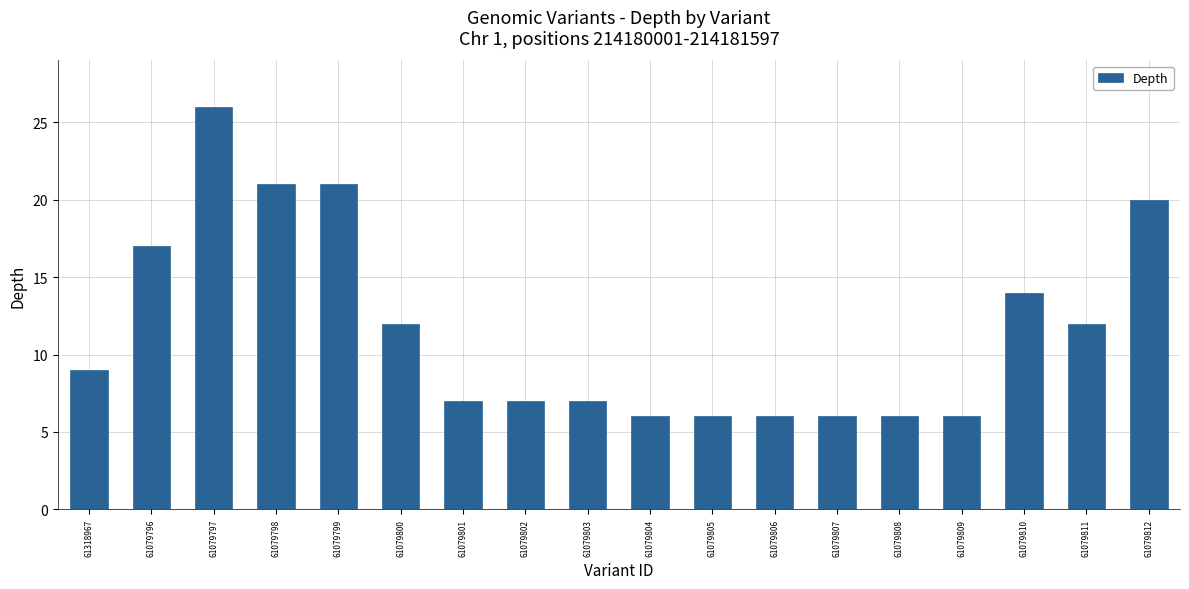

What is the difference between the values at 61079812 and 61079803?

13